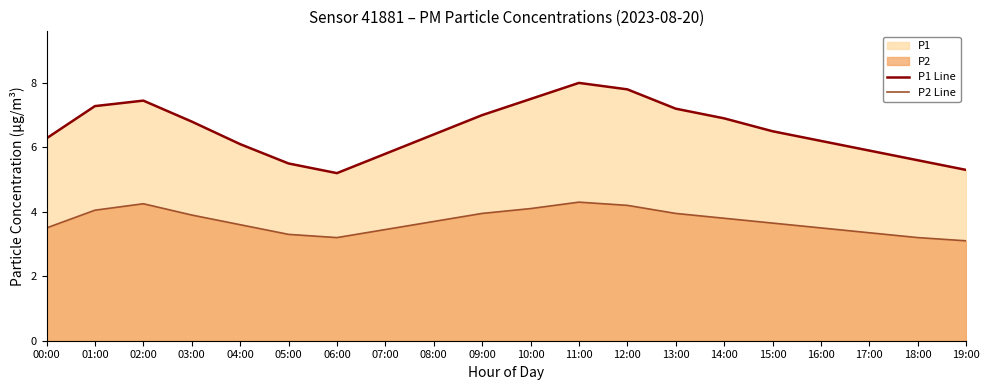

What is the difference between the P2 Line values at 11:00 and 00:00?

0.8